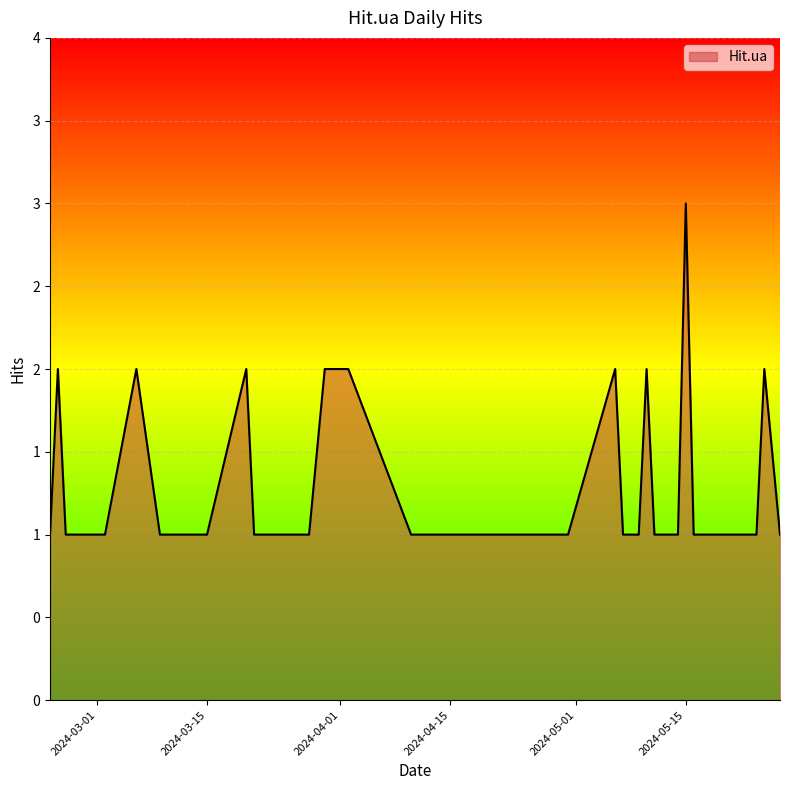

Rank the categories by value from highest to lowest.

2024-05-15, 2024-05-25, 2024-05-10, 2024-05-06, 2024-04-02, 2024-03-31, 2024-03-30, 2024-03-20, 2024-03-06, 2024-02-25, 2024-05-27, 2024-05-24, 2024-05-23, 2024-05-19, 2024-05-17, 2024-05-16, 2024-05-14, 2024-05-11, 2024-05-09, 2024-05-07, 2024-04-30, 2024-04-26, 2024-04-25, 2024-04-23, 2024-04-22, 2024-04-20, 2024-04-17, 2024-04-15, 2024-04-10, 2024-03-28, 2024-03-26, 2024-03-25, 2024-03-24, 2024-03-22, 2024-03-21, 2024-03-15, 2024-03-09, 2024-03-02, 2024-02-26, 2024-02-24